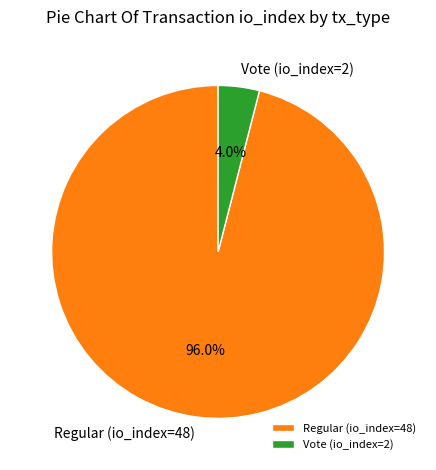

Which slice is the smallest?

Vote (io_index=2)